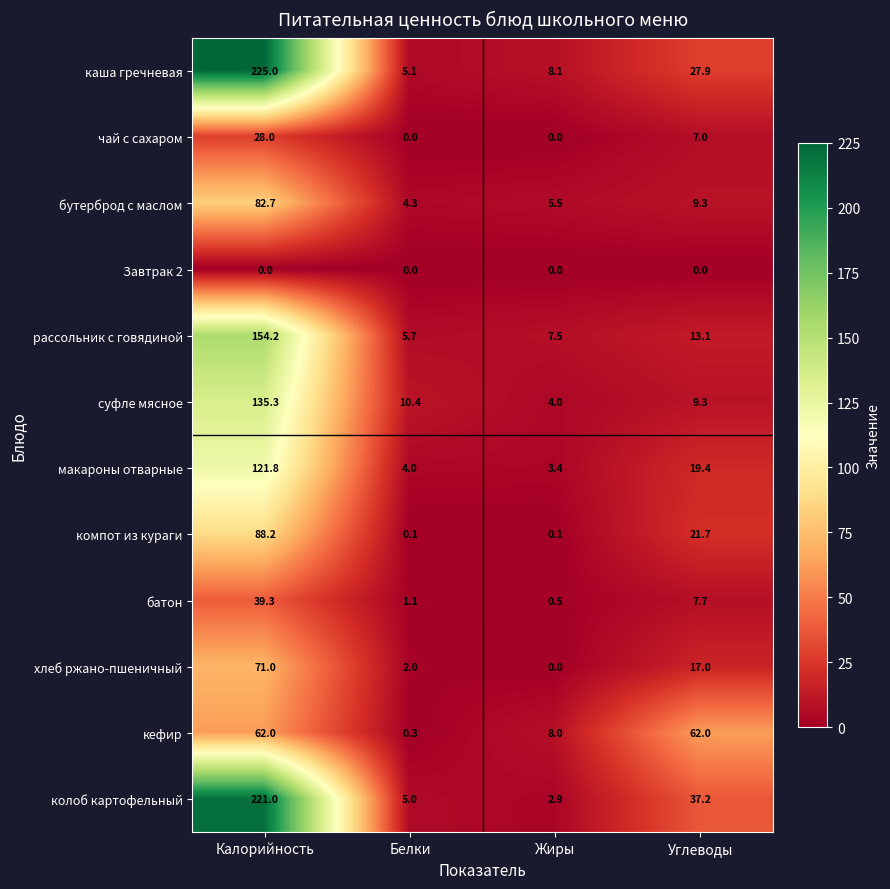

What is the difference between the second highest and minimum values in the каша гречневая series?

22.8